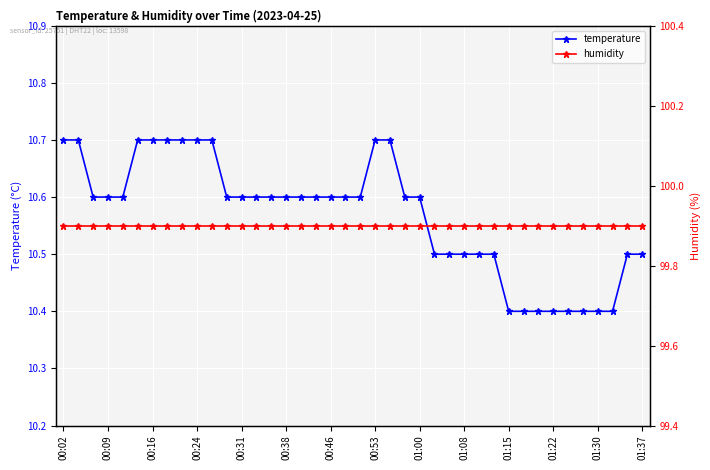

Reading right to left, extract all data points from this chart.

temperature: 10.5	10.5	10.4	10.4	10.4	10.4	10.4	10.4	10.4	10.4	10.5	10.5	10.5	10.5	10.5	10.6	10.6	10.7	10.7	10.6	10.6	10.6	10.6	10.6	10.6	10.6	10.6	10.6	10.6	10.7	10.7	10.7	10.7	10.7	10.7	10.6	10.6	10.6	10.7	10.7
humidity: 99.9	99.9	99.9	99.9	99.9	99.9	99.9	99.9	99.9	99.9	99.9	99.9	99.9	99.9	99.9	99.9	99.9	99.9	99.9	99.9	99.9	99.9	99.9	99.9	99.9	99.9	99.9	99.9	99.9	99.9	99.9	99.9	99.9	99.9	99.9	99.9	99.9	99.9	99.9	99.9